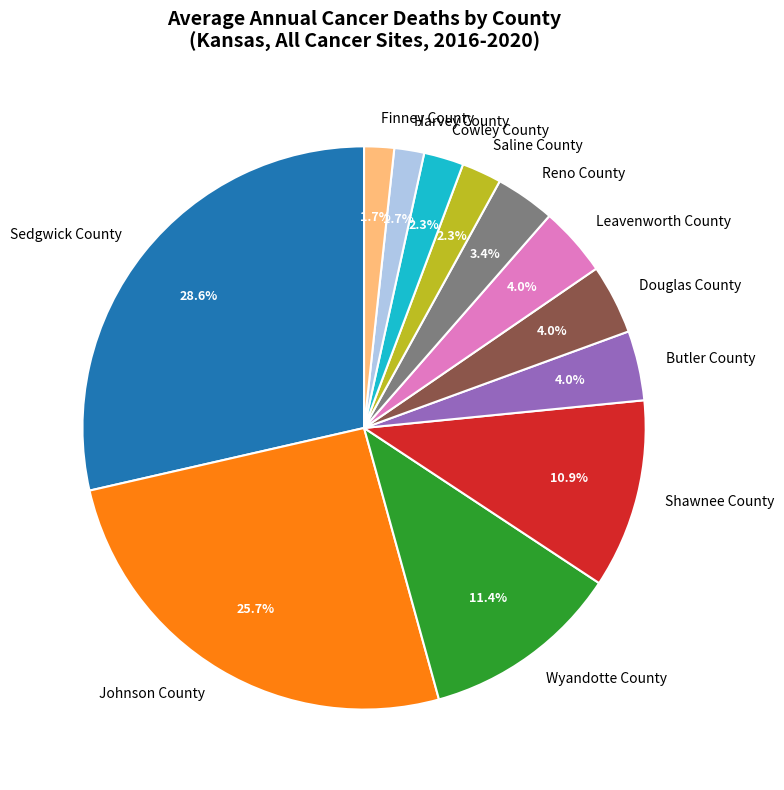

To the nearest percent, what is the average slice percentage?

8%